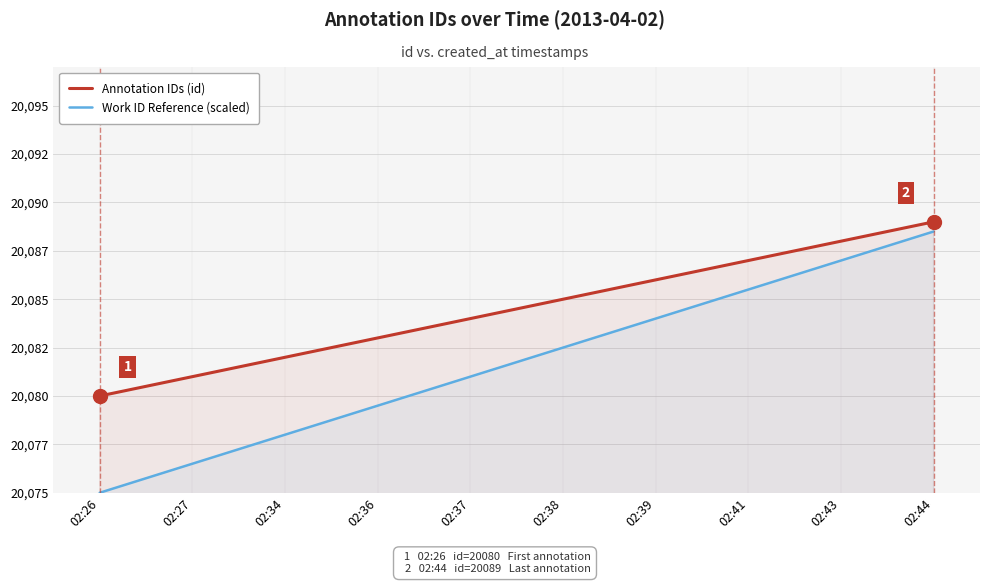

What is the difference between the highest and lowest values at 02:36?

3.5